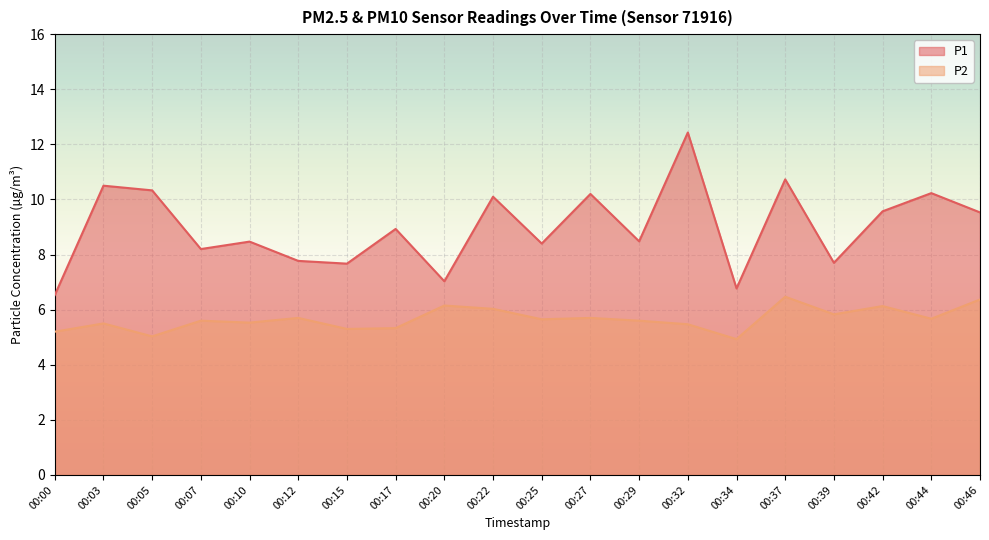

At 00:12, list the series in order from smallest to largest.

P2, P1